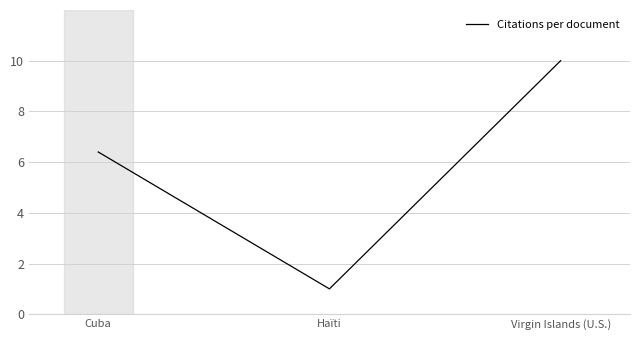

What is the sum of all values?

17.4